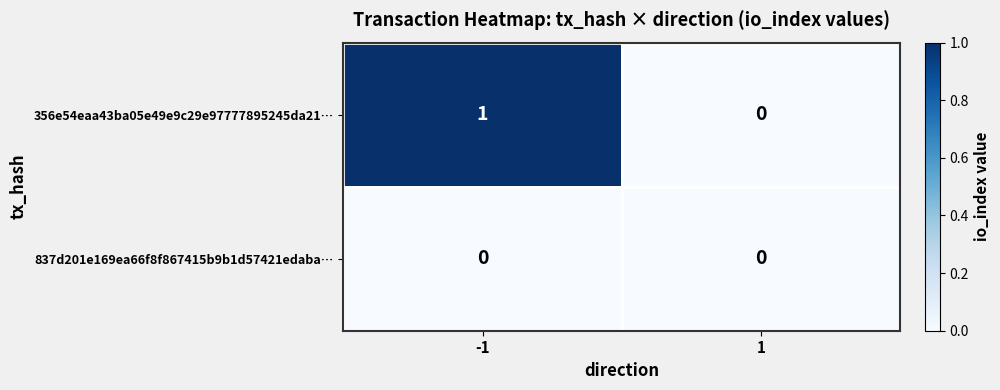

Reading left to right, what are all the values shown in this chart?

356e54eaa43ba05e49e9c29e97777895245da21…: 1	0
837d201e169ea66f8f867415b9b1d57421edaba…: 0	0